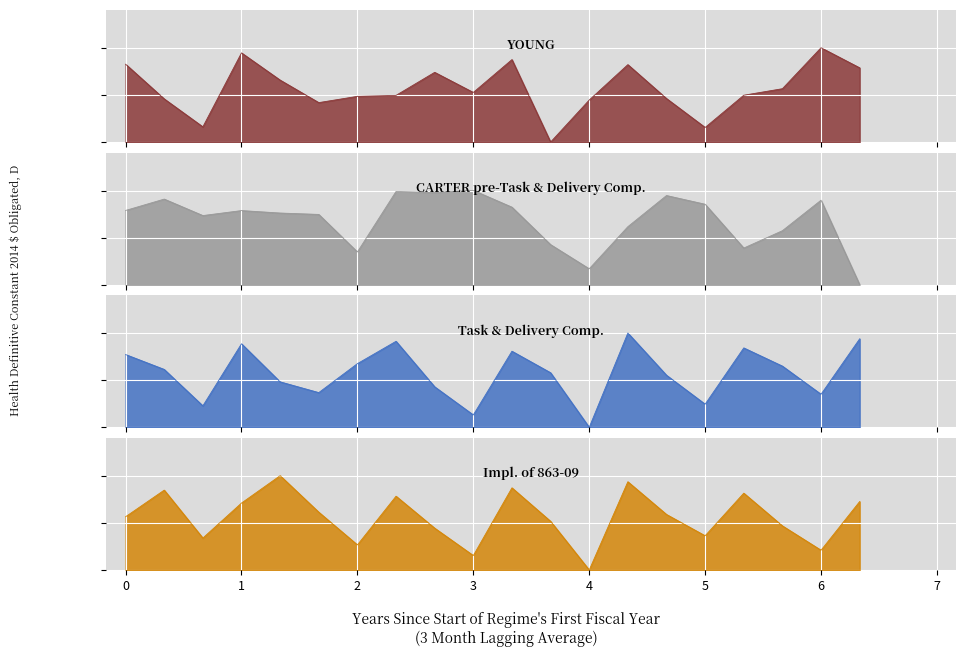

At which category does CARTER pre-Task & Delivery Comp. reach its first local valley?

2